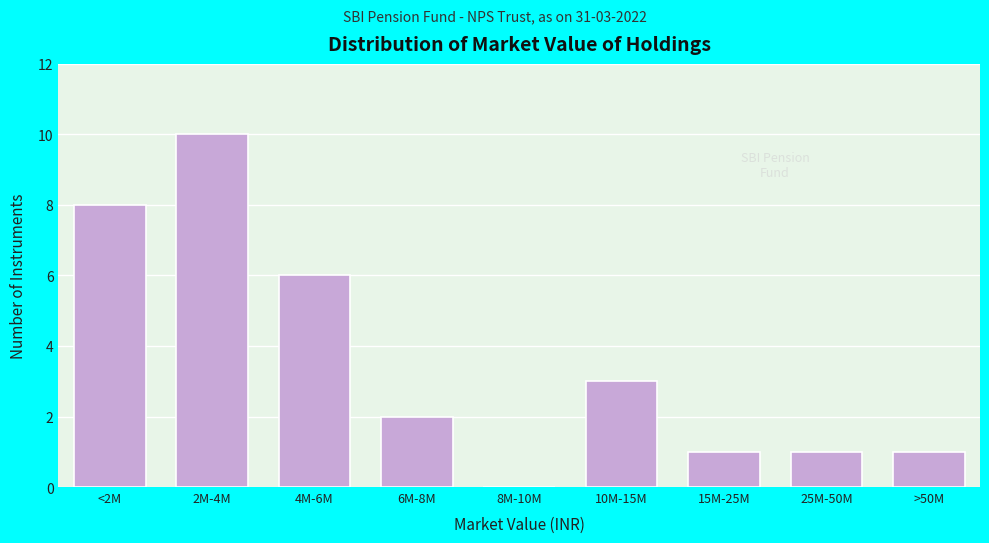

Reading left to right, what are all the values shown in this chart?

<2M=8	2M-4M=10	4M-6M=6	6M-8M=2	8M-10M=0	10M-15M=3	15M-25M=1	25M-50M=1	>50M=1